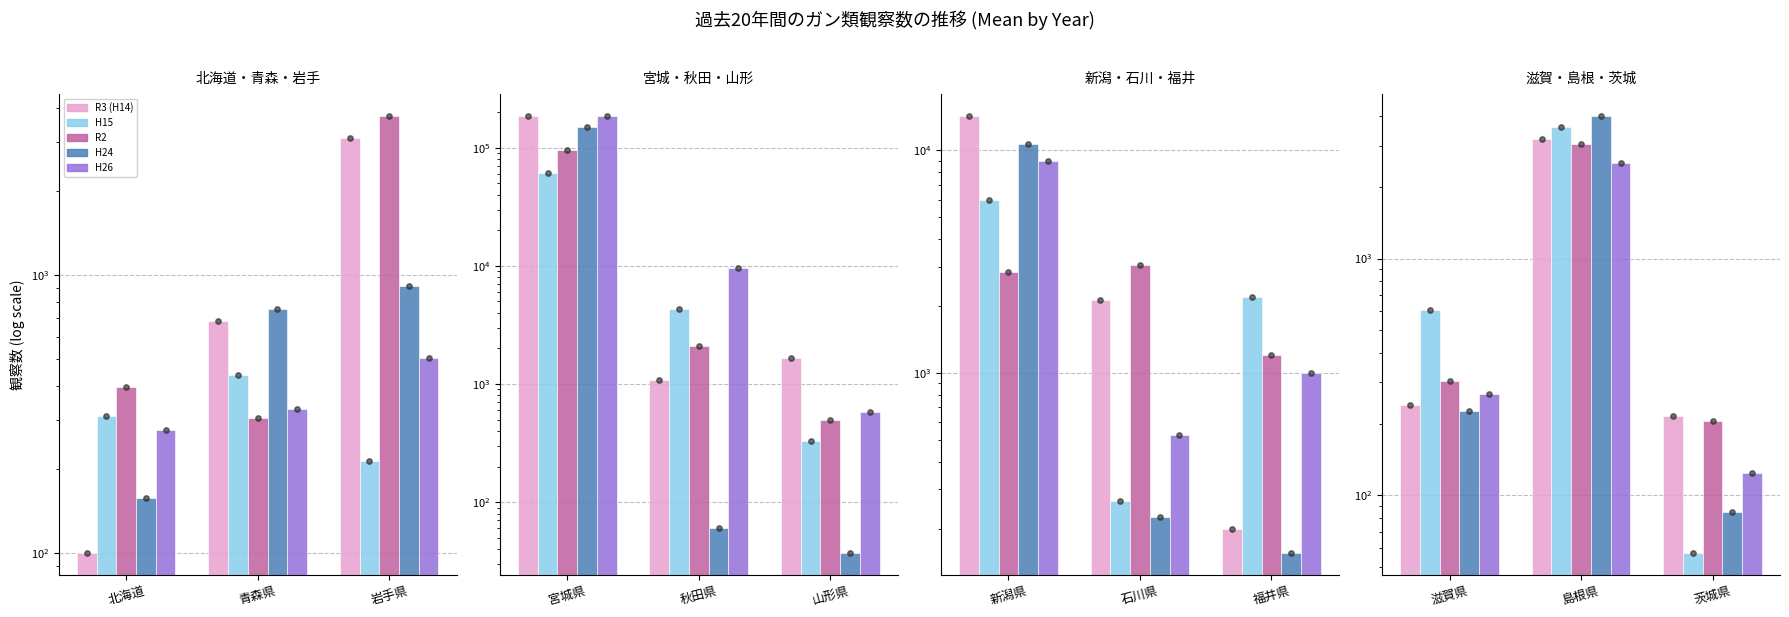

Is the value of R3 (H14) at 滋賀県 greater than the value of H15 at 島根県?

No